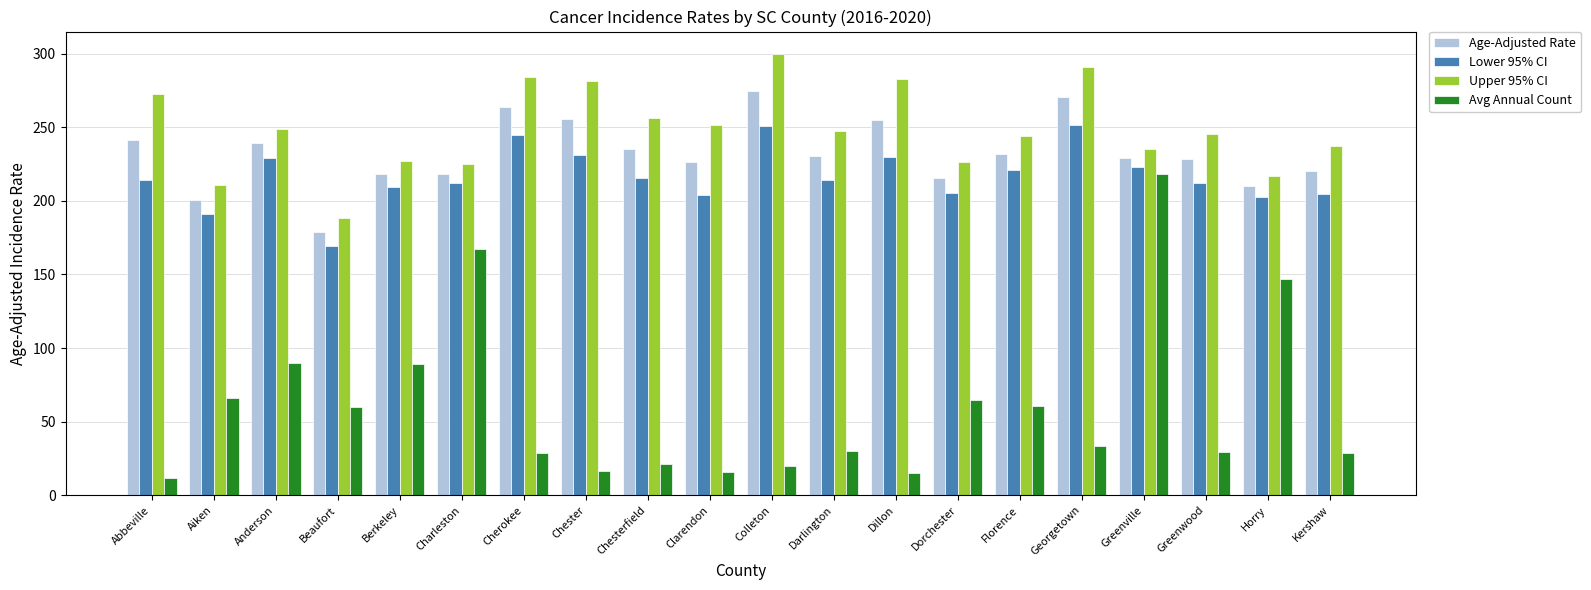

What is the difference between the highest and lowest values at Cherokee?

255.5